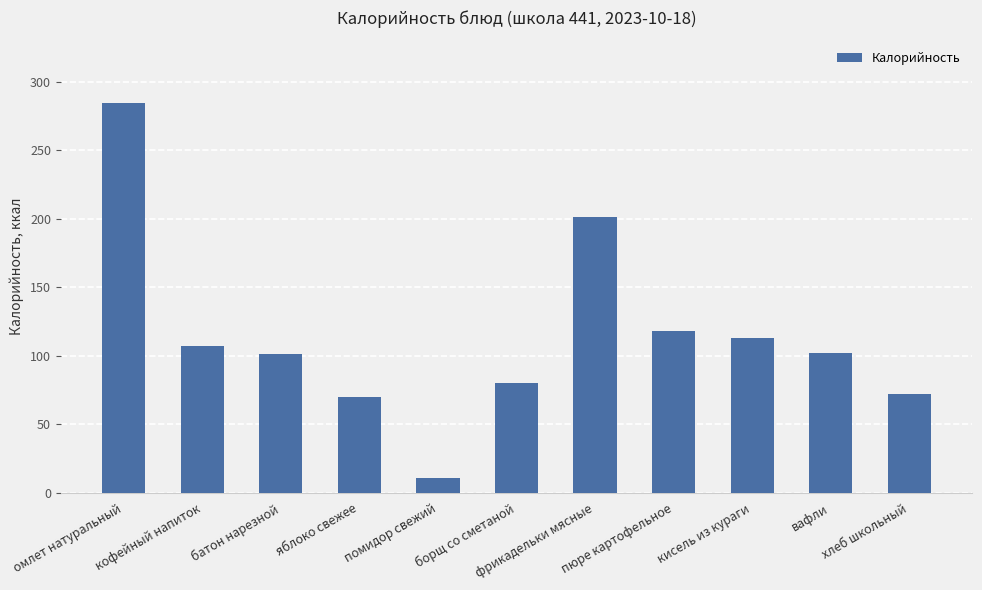

Which has a higher value, яблоко свежее or вафли?

вафли